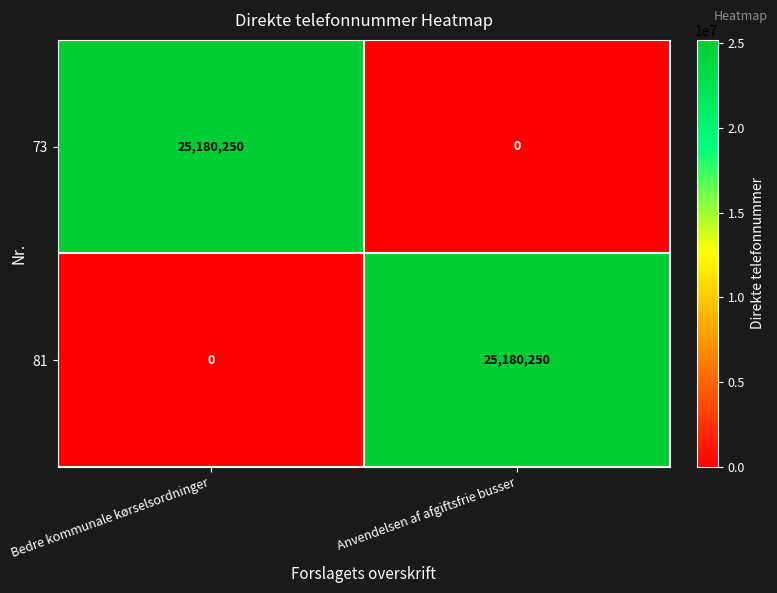

What is the total value across all series at Bedre kommunale kørselsordninger?

25180250